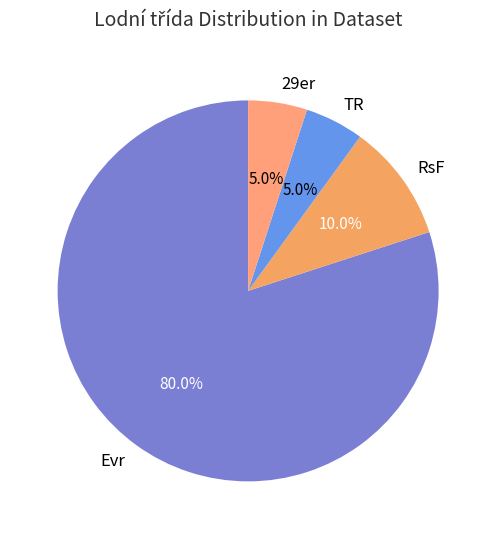

The TR slice represents 16% of the pie. True or false?

False